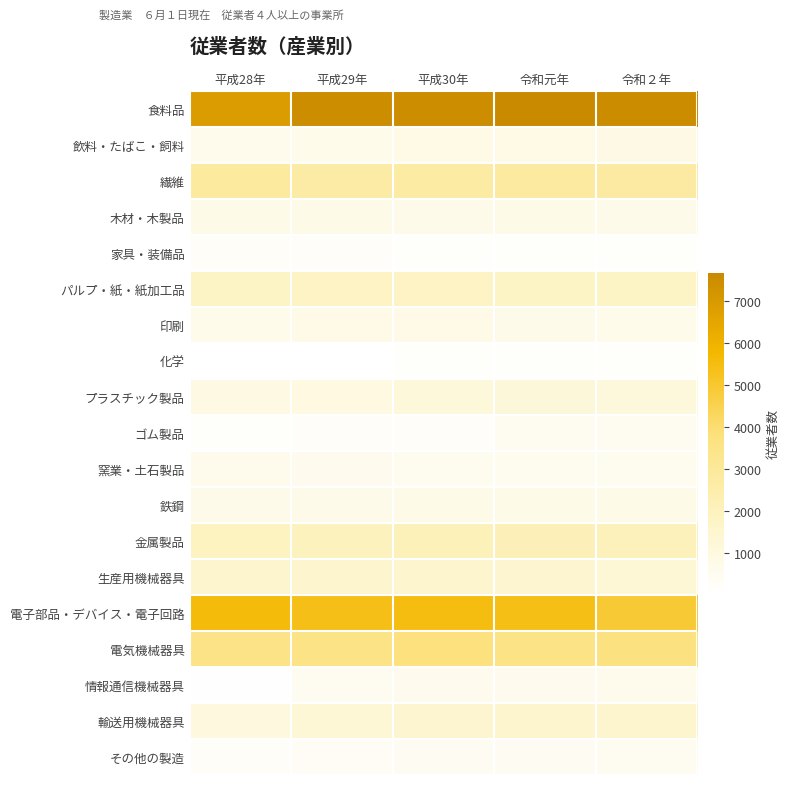

Reading left to right, list all the values displayed in this chart.

食料品: 平成28年=6889	平成29年=7520	平成30年=7517	令和元年=7671	令和２年=7553
飲料・たばこ・飼料: 平成28年=590	平成29年=673	平成30年=781	令和元年=832	令和２年=849
繊維: 平成28年=2819	平成29年=2712	平成30年=2743	令和元年=2799	令和２年=2749
木材・木製品: 平成28年=730	平成29年=745	平成30年=711	令和元年=721	令和２年=708
家具・装備品: 平成28年=281	平成29年=216	平成30年=177	令和元年=187	令和２年=176
パルプ・紙・紙加工品: 平成28年=1790	平成29年=1802	平成30年=1803	令和元年=1771	令和２年=1738
印刷: 平成28年=664	平成29年=770	平成30年=763	令和元年=699	令和２年=681
化学: 平成28年=56	平成29年=34	平成30年=167	令和元年=182	令和２年=207
プラスチック製品: 平成28年=921	平成29年=986	平成30年=1140	令和元年=1193	令和２年=1126
ゴム製品: 平成28年=192	平成29年=213	平成30年=227	令和元年=484	令和２年=490
窯業・土石製品: 平成28年=572	平成29年=569	平成30年=533	令和元年=527	令和２年=525
鉄鋼: 平成28年=696	平成29年=701	平成30年=734	令和元年=730	令和２年=740
金属製品: 平成28年=1938	平成29年=1984	平成30年=2128	令和元年=2173	令和２年=2119
生産用機械器具: 平成28年=1501	平成29年=1527	平成30年=1512	令和元年=1475	令和２年=1303
電子部品・デバイス・電子回路: 平成28年=5587	平成29年=5377	平成30年=5469	令和元年=5428	令和２年=4953
電気機械器具: 平成28年=3484	平成29年=3531	平成30年=3731	令和元年=3509	令和２年=3653
情報通信機械器具: 平成28年=75	平成29年=503	平成30年=562	令和元年=566	令和２年=612
輸送用機械器具: 平成28年=1037	平成29年=1298	平成30年=1476	令和元年=1548	令和２年=1533
その他の製造: 平成28年=266	平成29年=384	平成30年=438	令和元年=446	令和２年=456